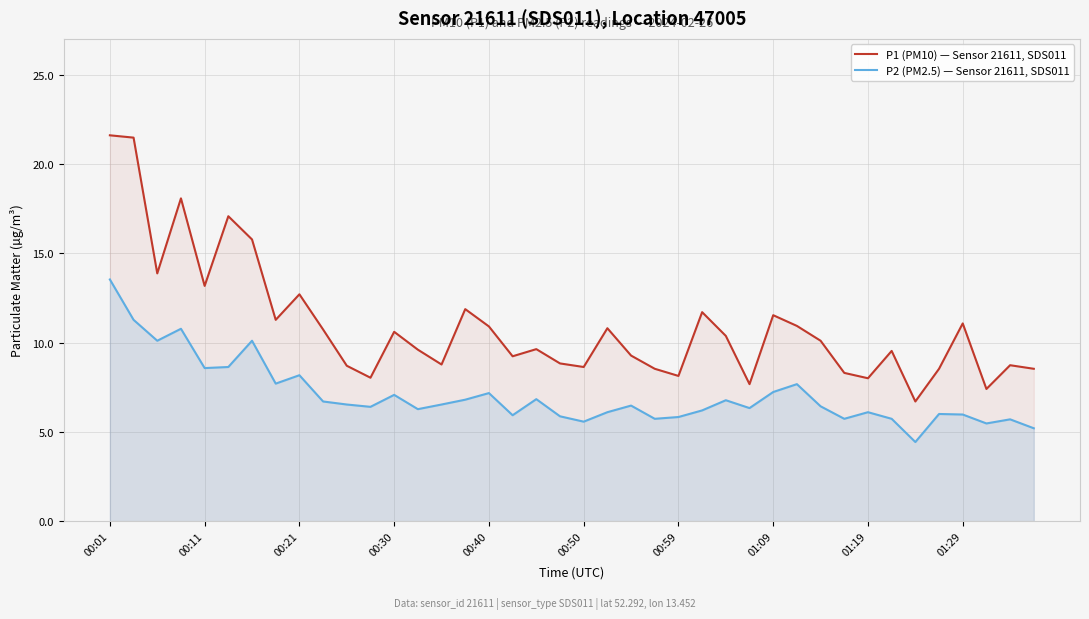

The value of P2 (PM2.5) — Sensor 21611, SDS011 at 33 is 2.5. True or false?

False